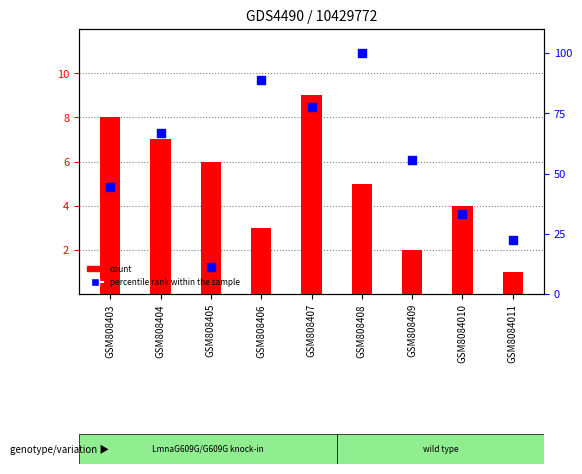

Which series has the largest total across all categories?

percentile rank within the sample